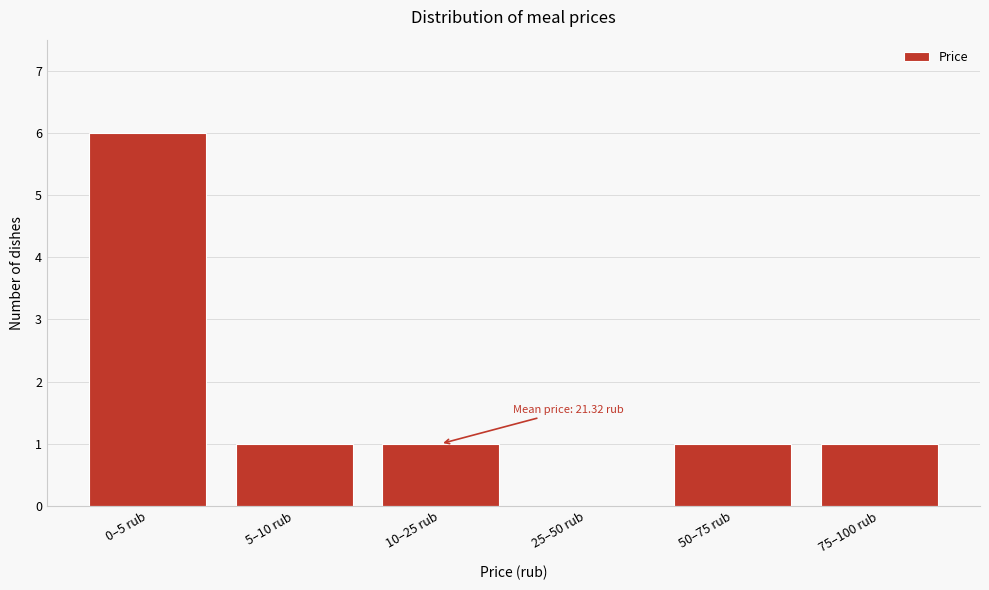

Reading left to right, list all the values displayed in this chart.

0–5 rub=6	5–10 rub=1	10–25 rub=1	25–50 rub=0	50–75 rub=1	75–100 rub=1